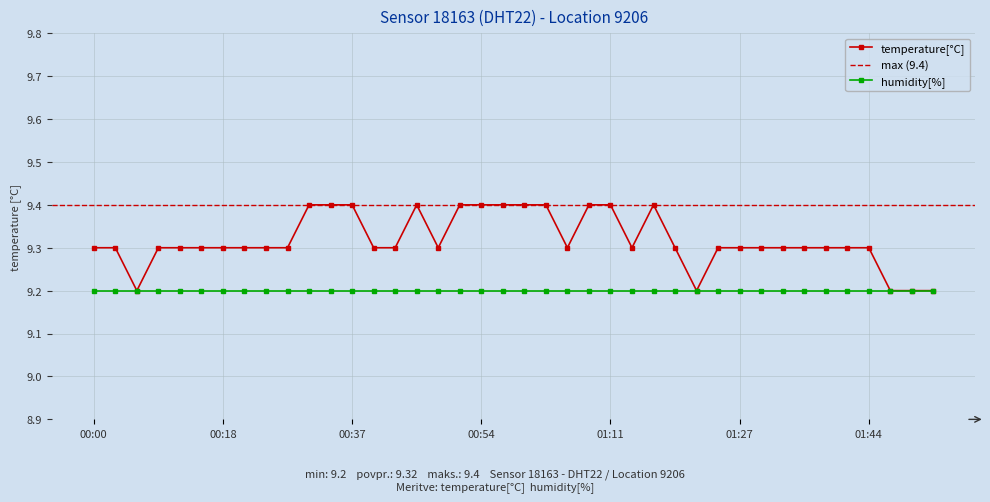

Which has a higher value, 01:22 or 00:28?

00:28